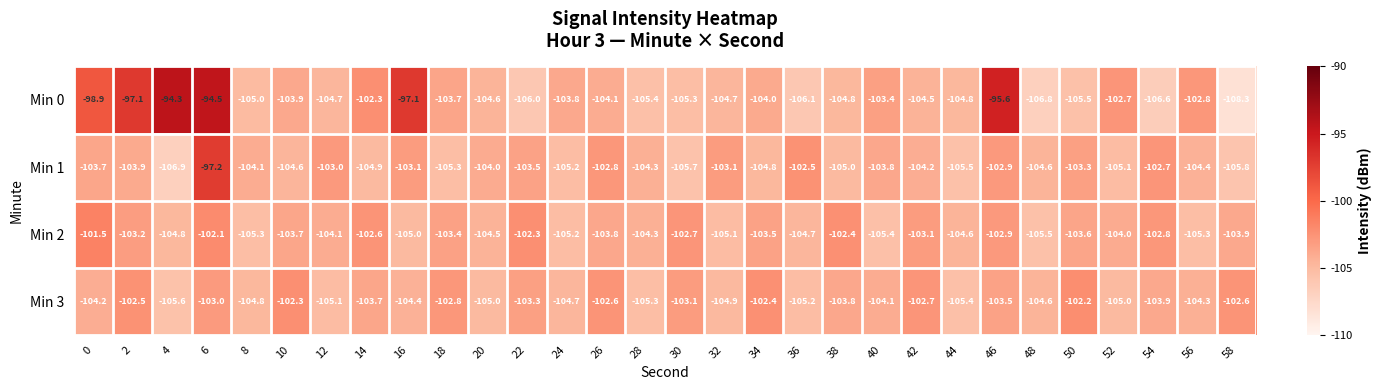

What is the sum of the Min 3 values at 46 and 4?

-209.1